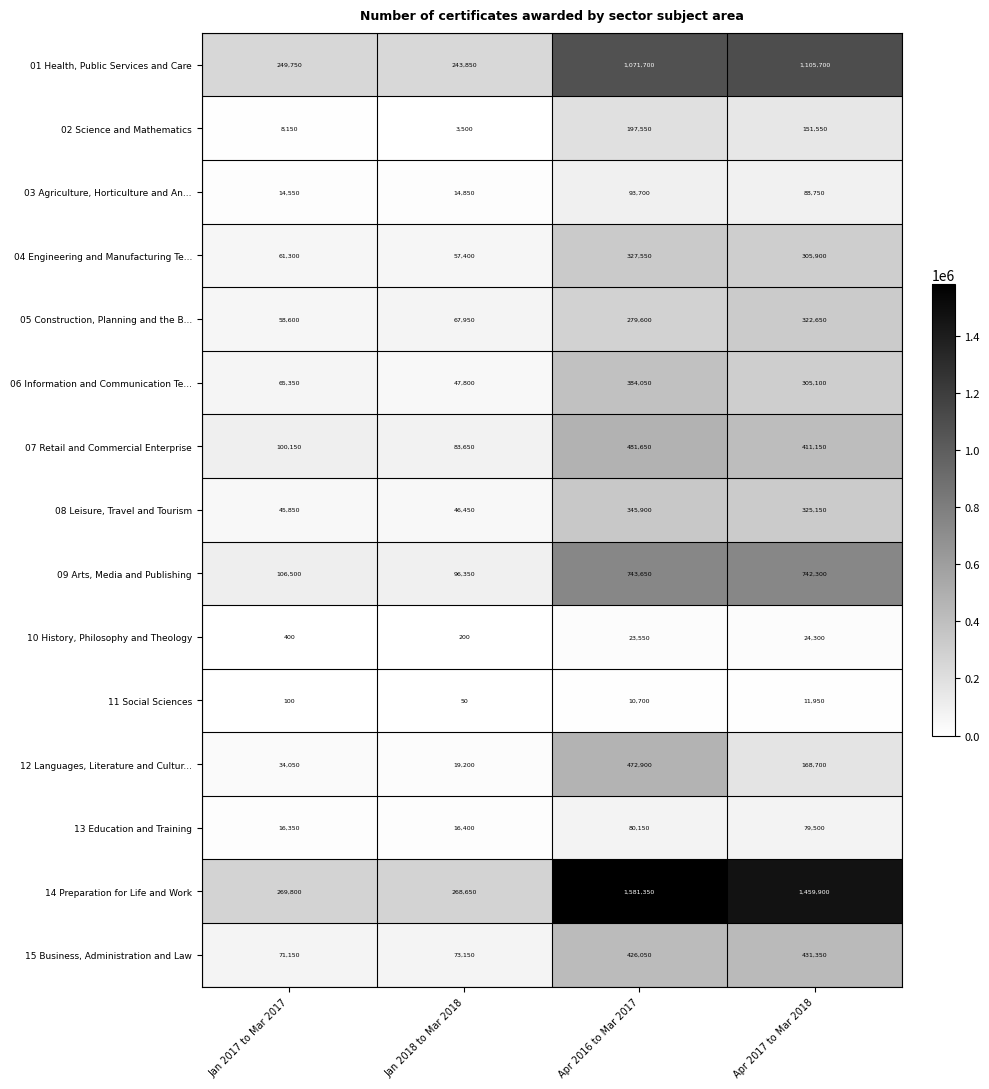

List the series in order of their peak value, lowest first.

11 Social Sciences, 10 History, Philosophy and Theology, 13 Education and Training, 03 Agriculture, Horticulture and An..., 02 Science and Mathematics, 05 Construction, Planning and the B..., 04 Engineering and Manufacturing Te..., 08 Leisure, Travel and Tourism, 06 Information and Communication Te..., 15 Business, Administration and Law, 12 Languages, Literature and Cultur..., 07 Retail and Commercial Enterprise, 09 Arts, Media and Publishing, 01 Health, Public Services and Care, 14 Preparation for Life and Work